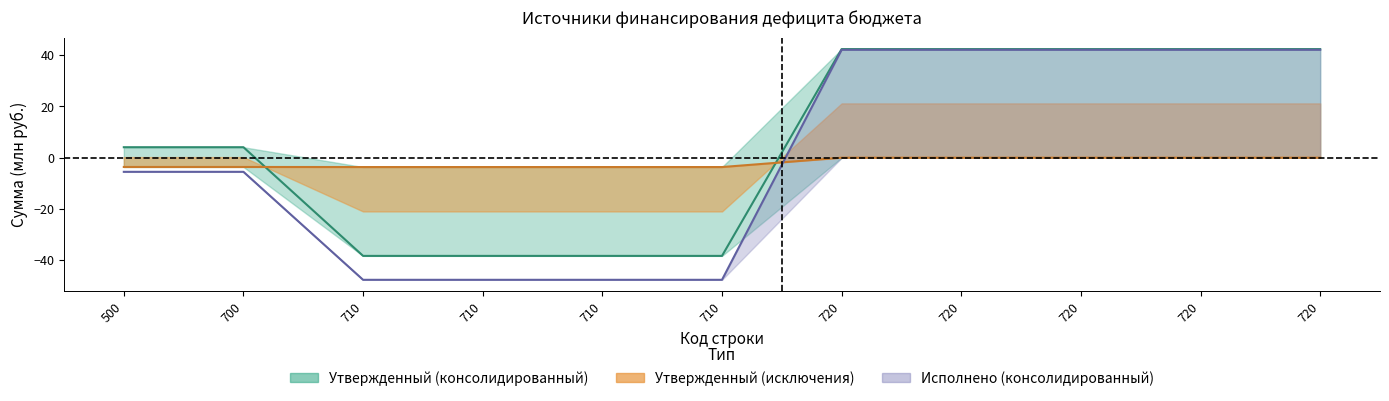

Where do Утвержденный (исключения) and Утвержденный (консолидированный) first cross each other?

700 and 710